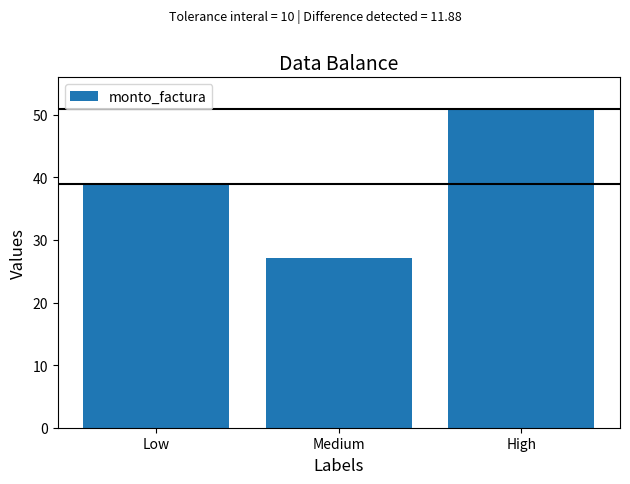

True or false: the data shows 74.8 at High.

False